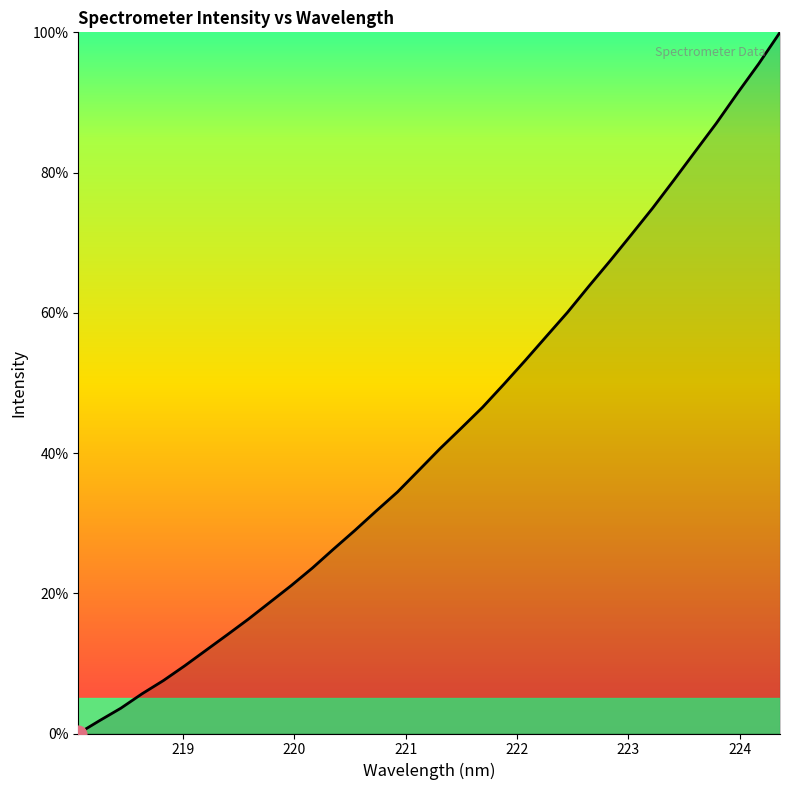

What is the maximum value shown in the chart?

100.0